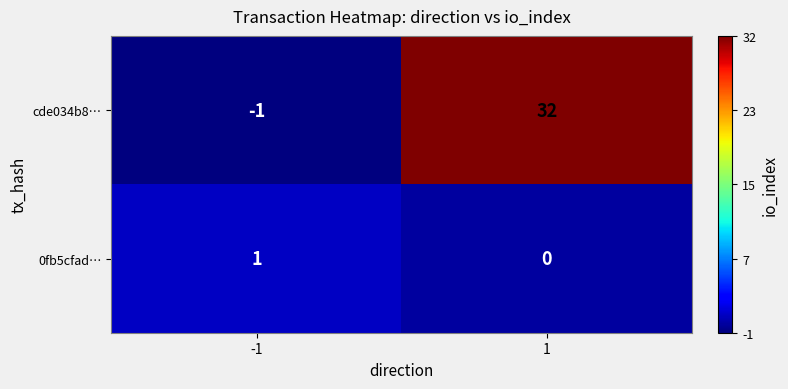

Reading right to left, transcribe all the data shown in this chart.

cde034b8…: 32	-1
0fb5cfad…: 0	1